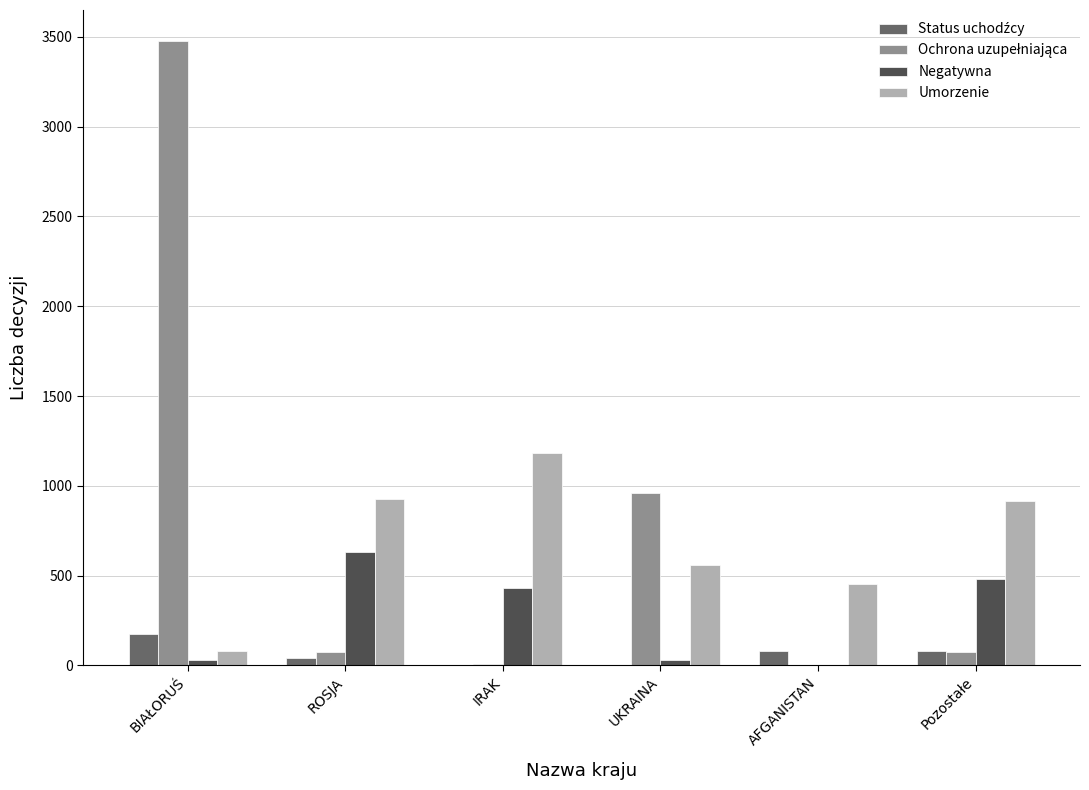

What is the greatest value displayed?

3475